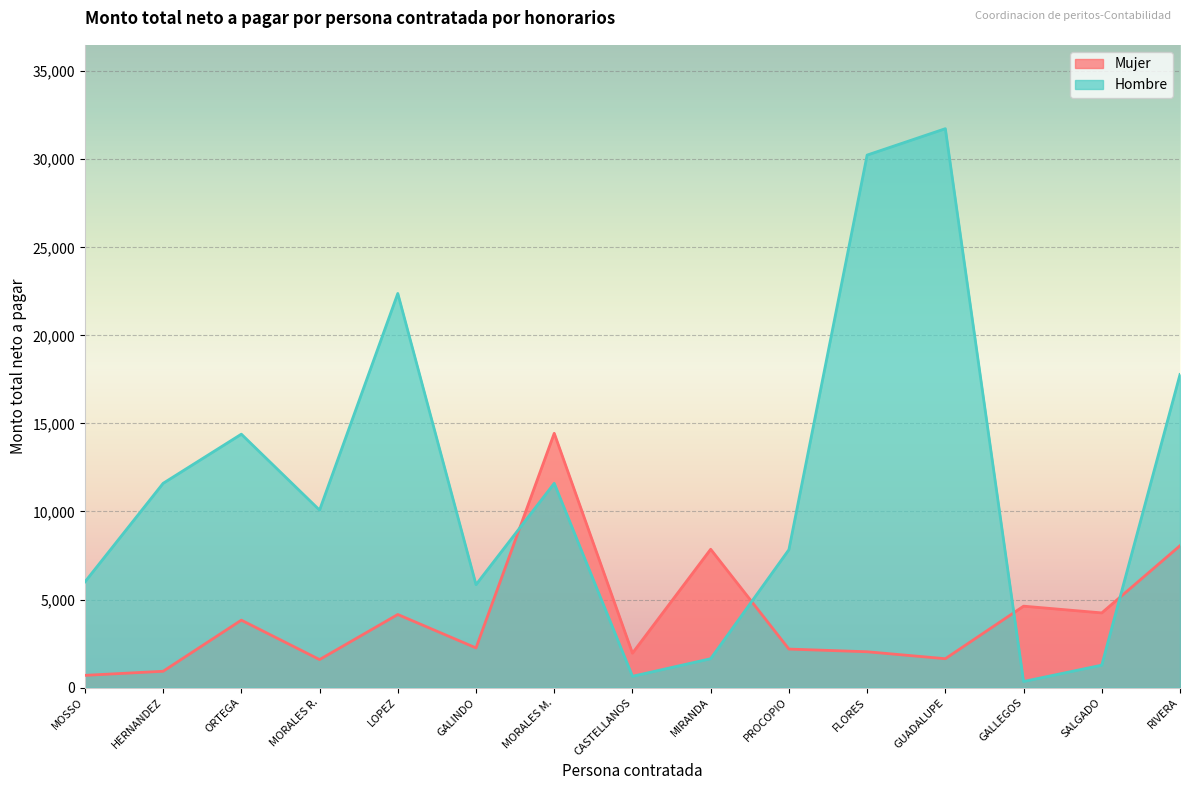

How many values exceed 2253?

8